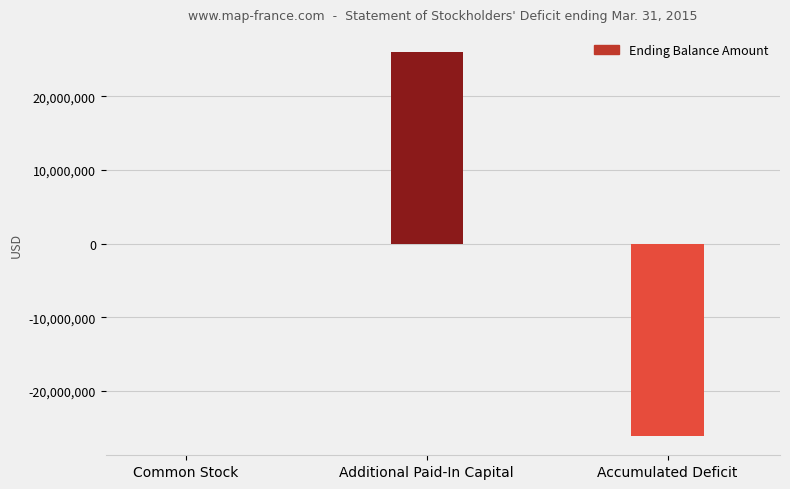

What is the maximum value shown in the chart?

25996578